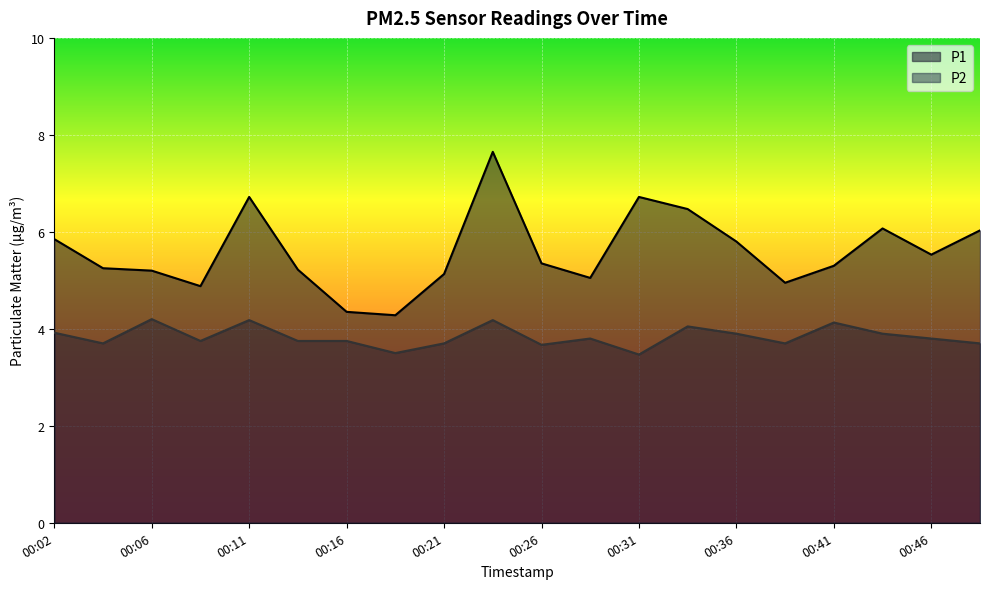

True or false: P2 and P1 intersect in this chart.

False